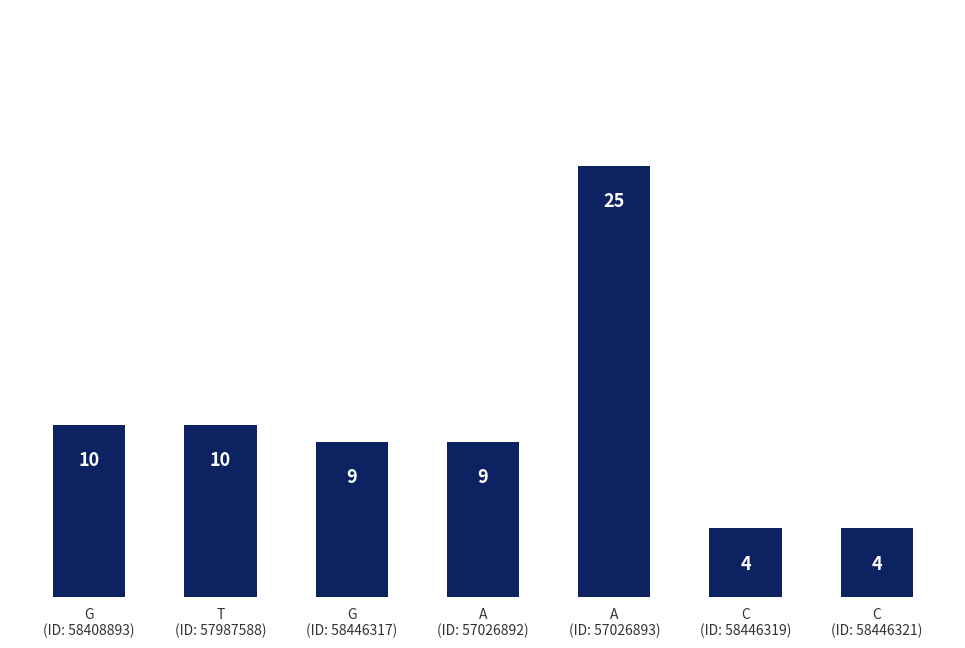

What is the label of the 5th bar from the left?

A
(ID: 57026893)